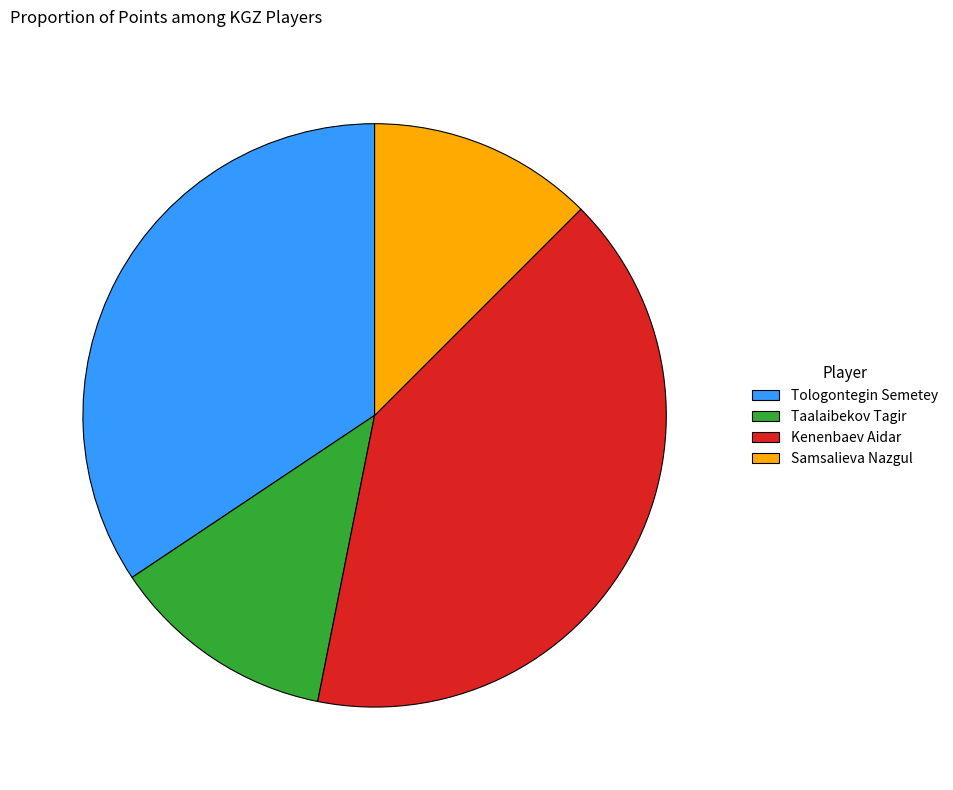

What is the largest slice in the pie chart?

Kenenbaev Aidar